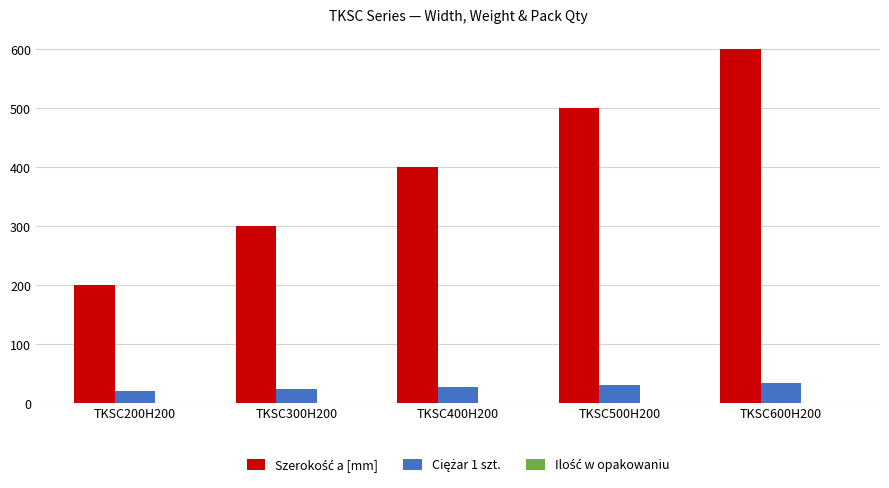

What is the greatest value displayed?

600.0